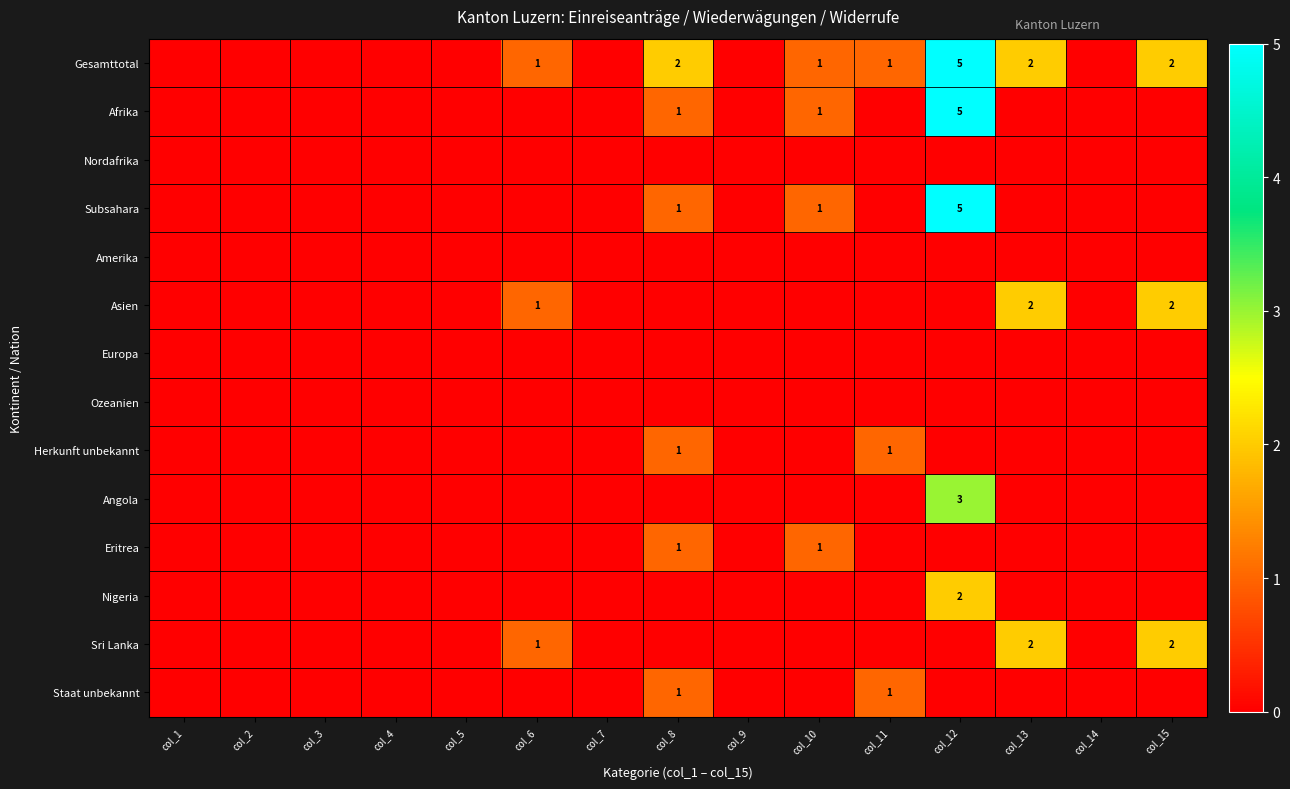

The value of Sri Lanka at col_13 is 2. True or false?

True